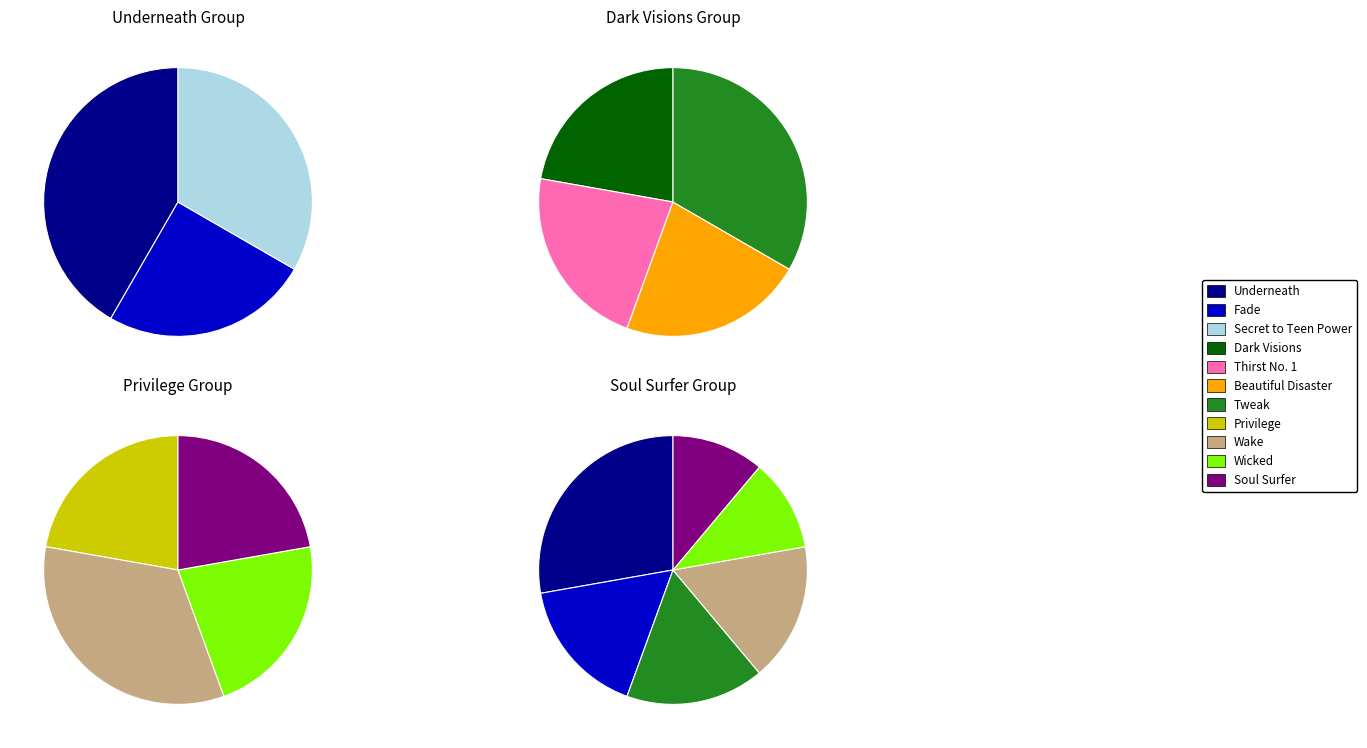

Is it true that 4 is 5% of the pie?

False